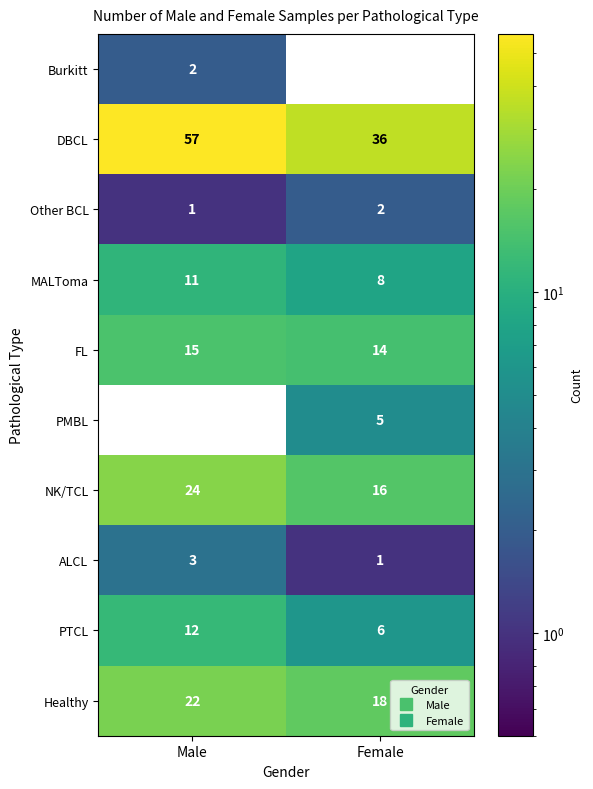

Where is PMBL nearest to the value 2?

Male